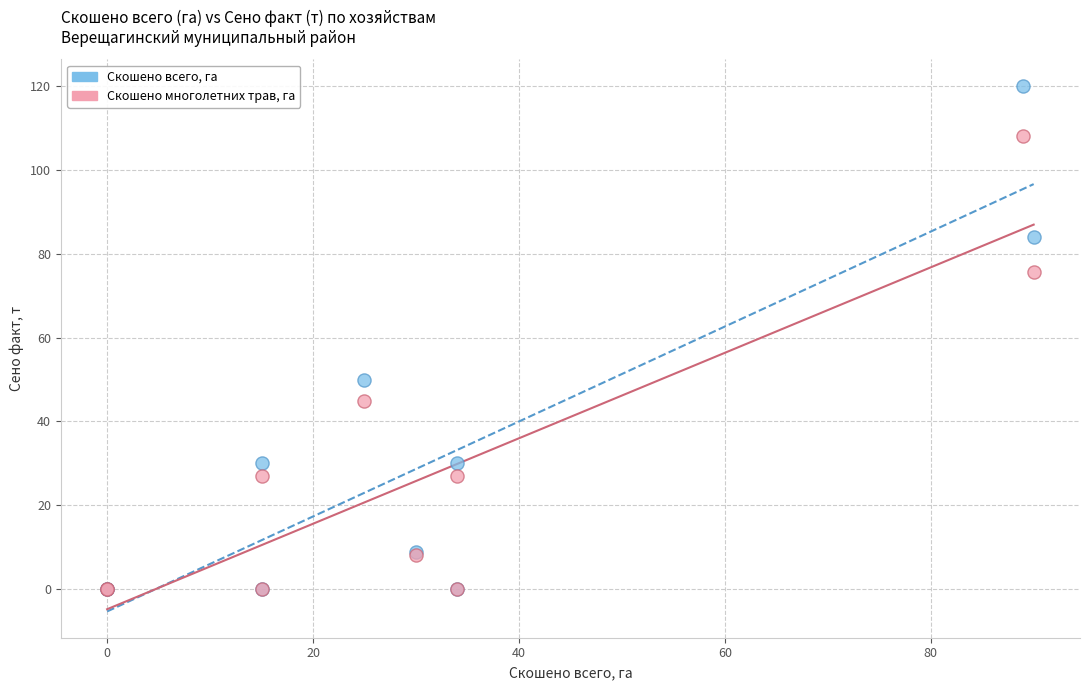

Which series reaches the maximum Y coordinate?

Скошено всего, га